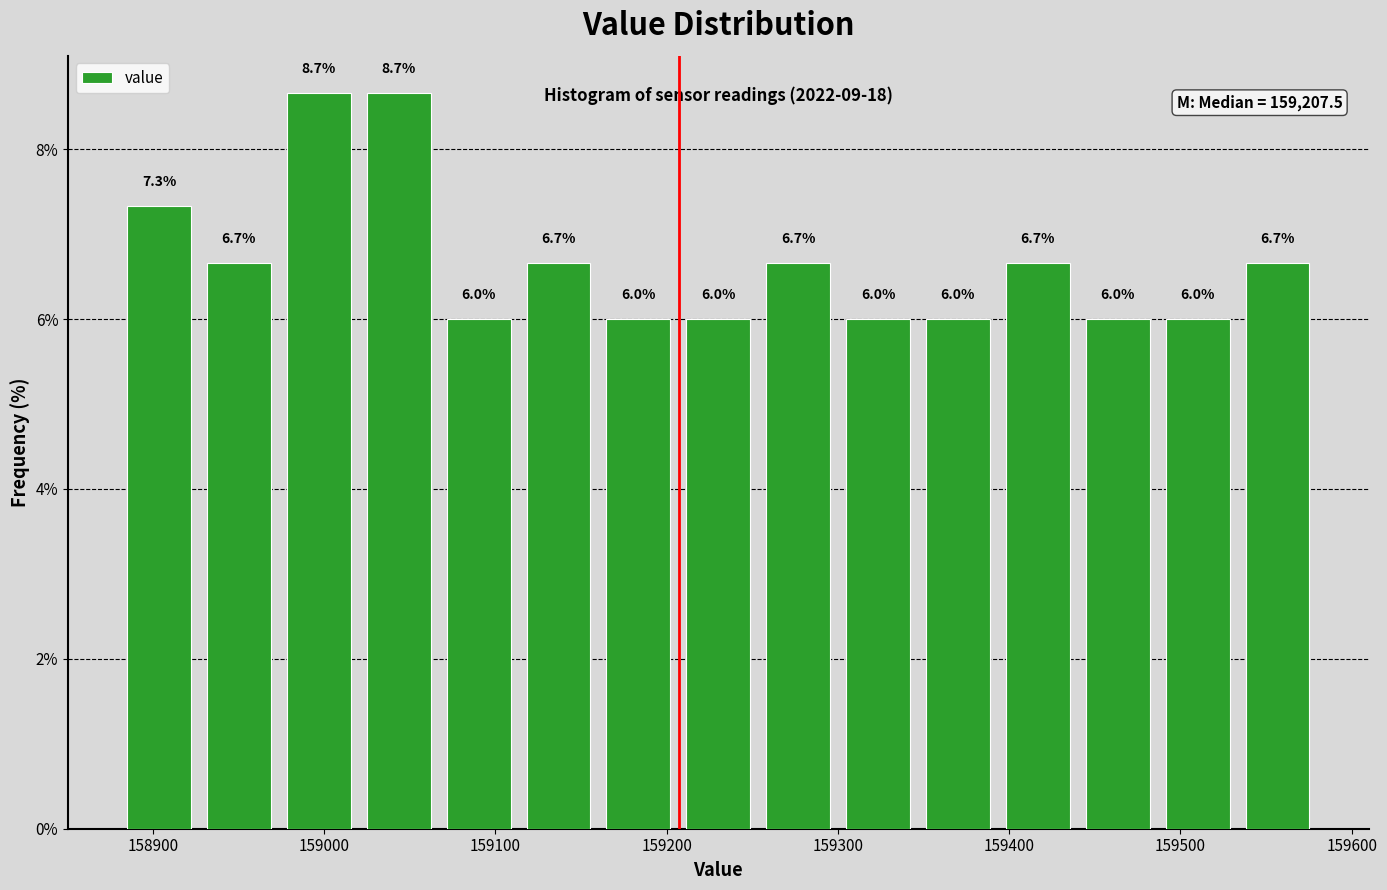

Reading left to right, transcribe this chart: for each bar, give the range it covers on the x-axis and its height. The bar edges are not printed on the chart, so give them approximately, as read against the axis.

158880 to 158930: 7.3
158930 to 158970: 6.7
158970 to 159020: 8.7
159020 to 159070: 8.7
159070 to 159110: 6.0
159110 to 159160: 6.7
159160 to 159210: 6.0
159210 to 159250: 6.0
159250 to 159300: 6.7
159300 to 159350: 6.0
159350 to 159390: 6.0
159390 to 159440: 6.7
159440 to 159490: 6.0
159490 to 159530: 6.0
159530 to 159580: 6.7